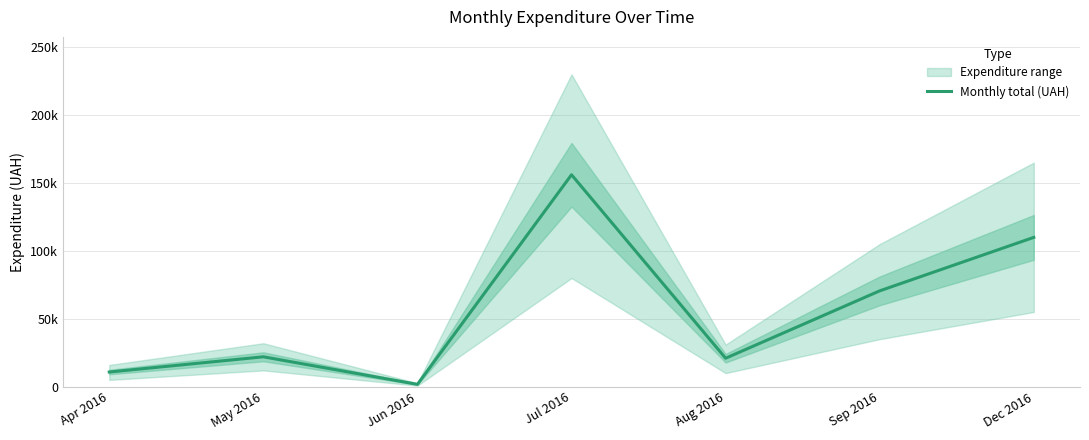

True or false: the data has more than 2 interior local peaks.

False